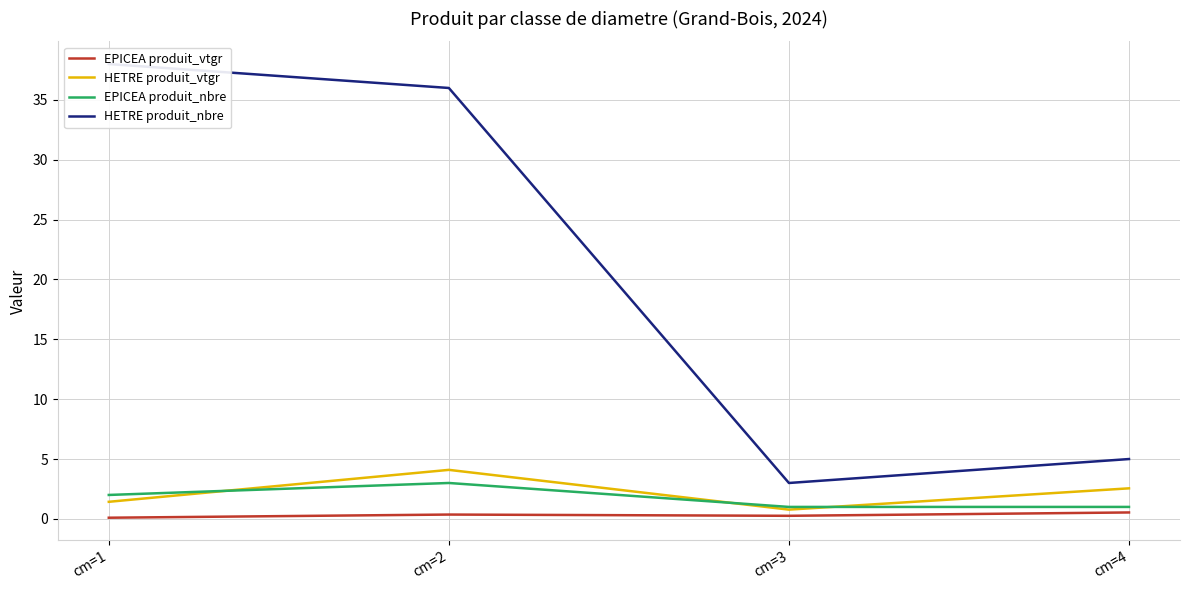

In EPICEA produit_nbre, how many points are higher than both neighbors (excluding endpoints)?

1